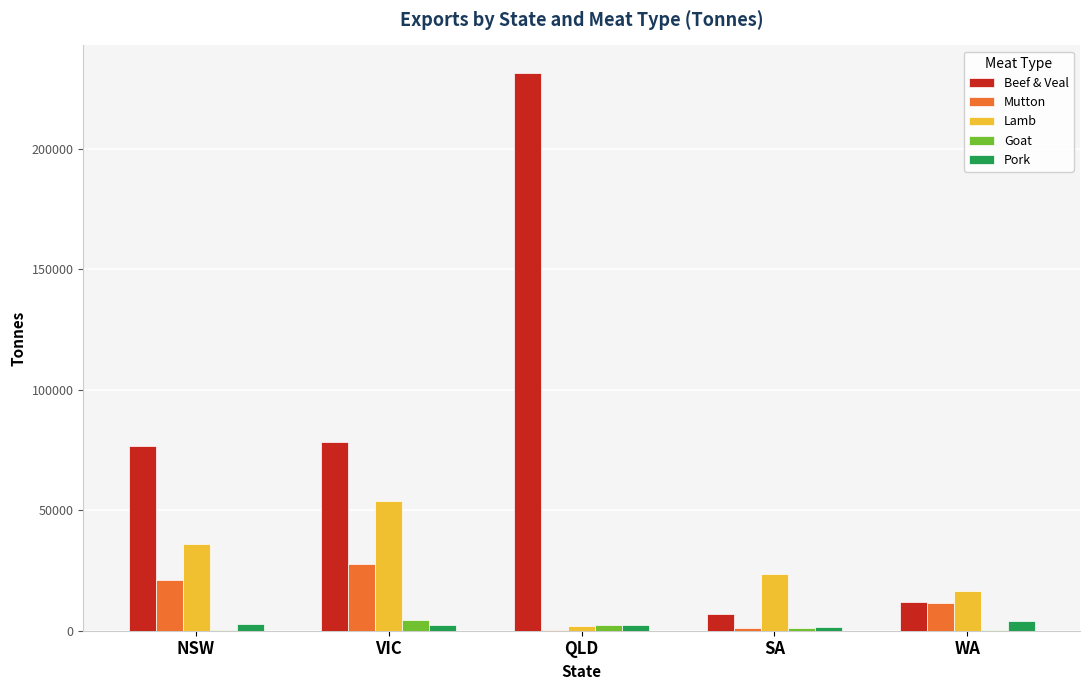

The value of Beef & Veal at WA is 20613.8. True or false?

False